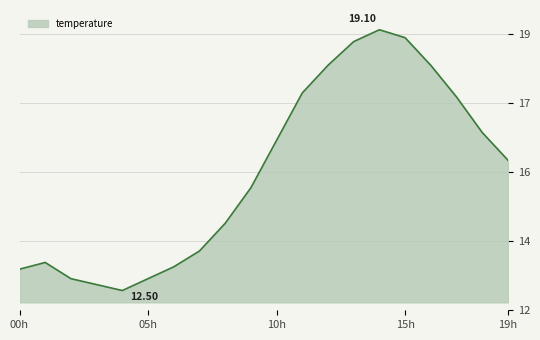

Where is the first local minimum?

04:00